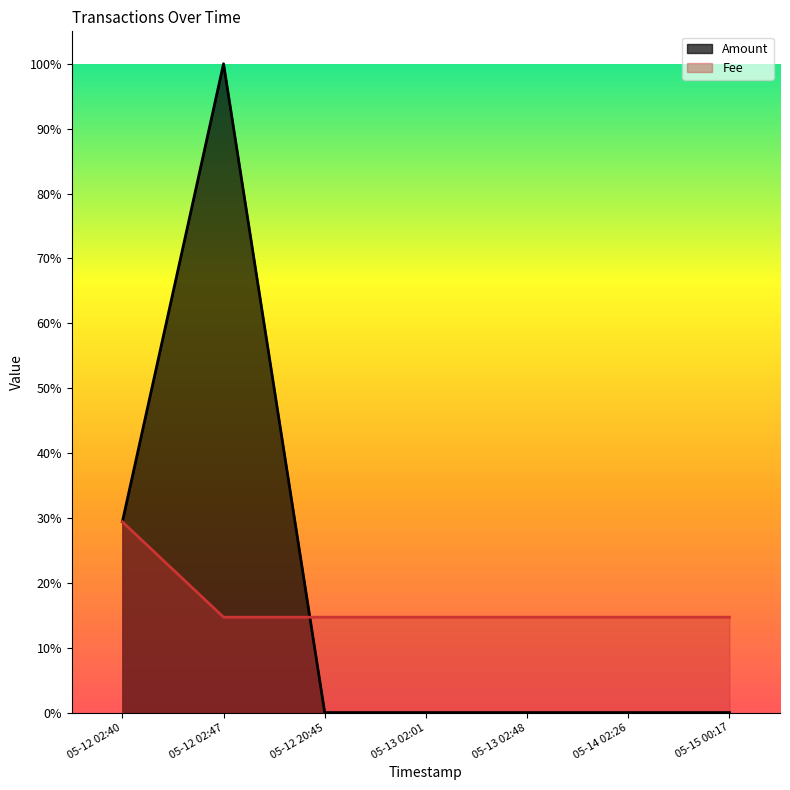

At how many categories does at least one series exceed 0?

7